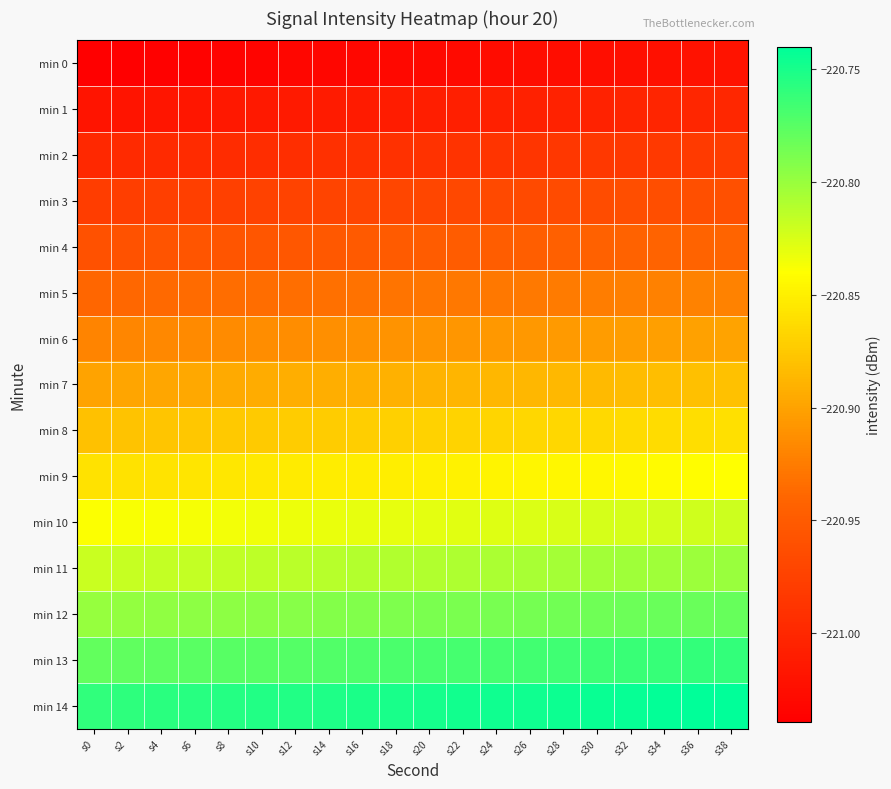

How many categories are shown in the chart?

20